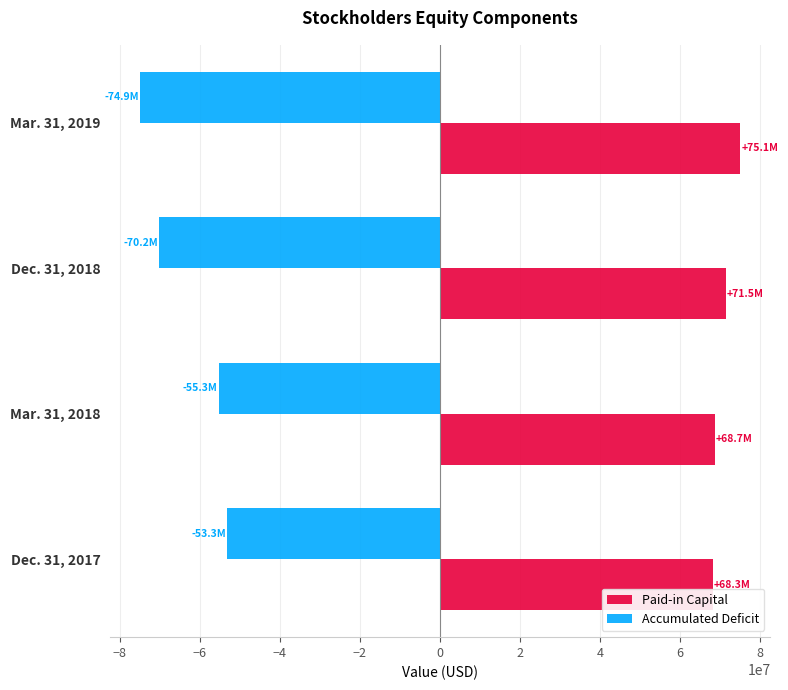

List the series in order of their overall mean, lowest first.

Accumulated Deficit, Paid-in Capital